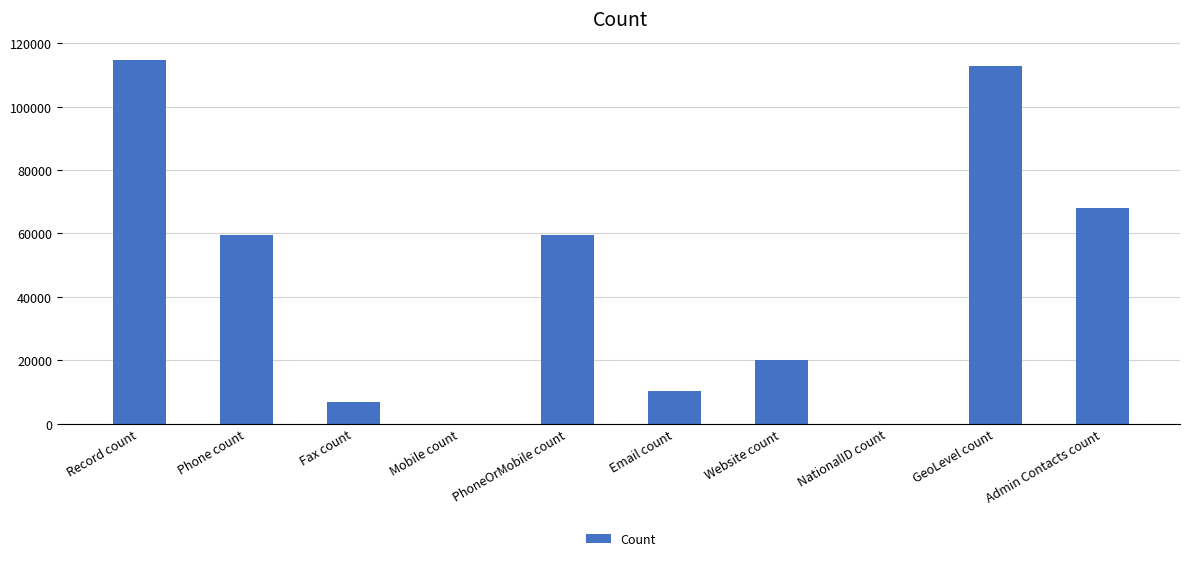

What value does the data have at PhoneOrMobile count?

59669